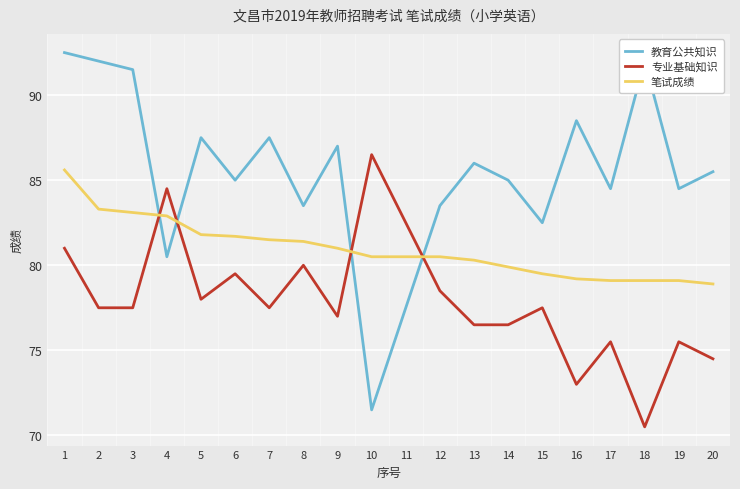

At which category is the sum across all series the highest?

1